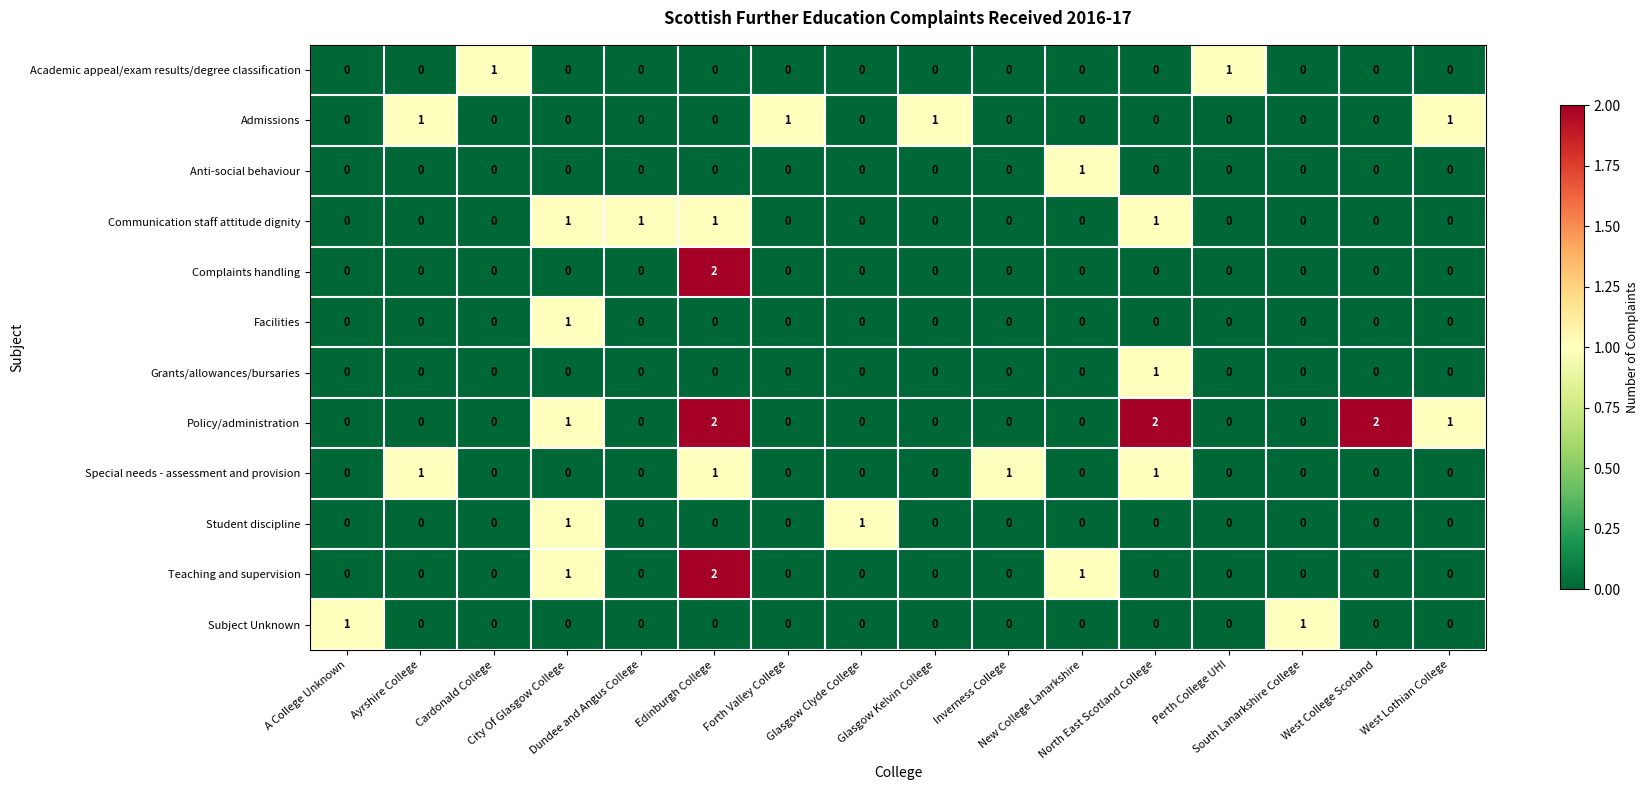

At how many categories does at least one series exceed 0?

16